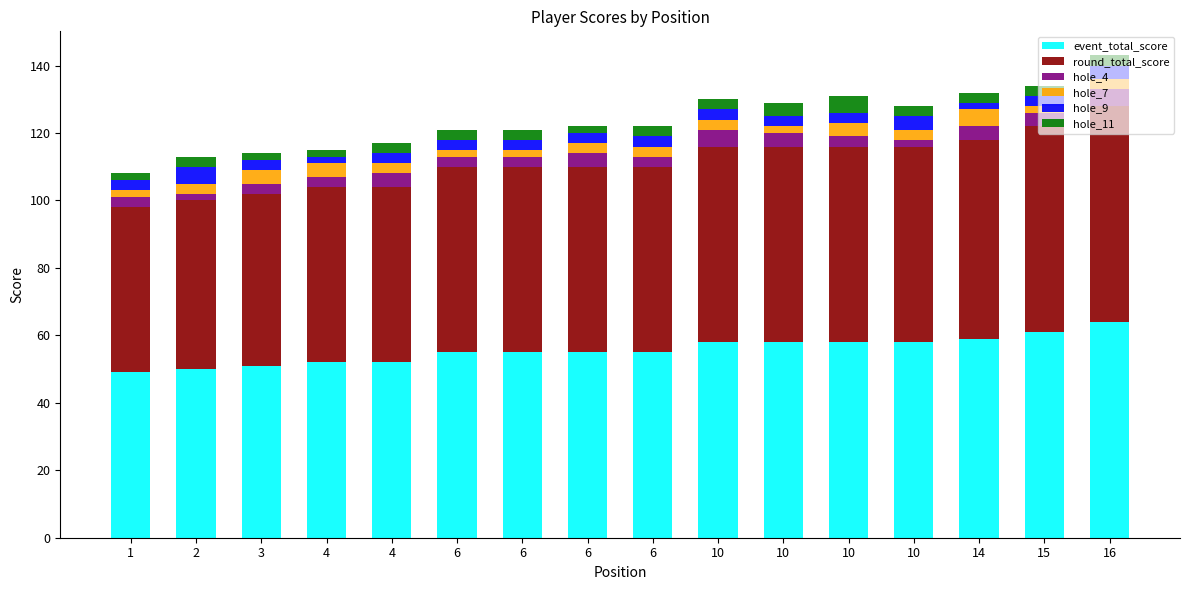

How many series are shown in this chart?

6